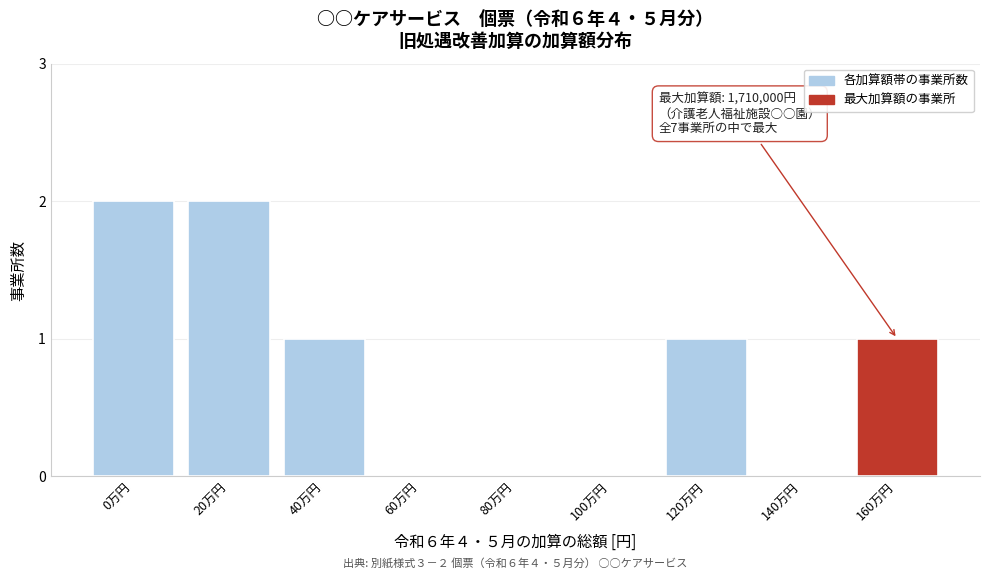

Reading left to right, what are all the values shown in this chart?

0万円=2	20万円=2	40万円=1	60万円=0	80万円=0	100万円=0	120万円=1	140万円=0	160万円=1